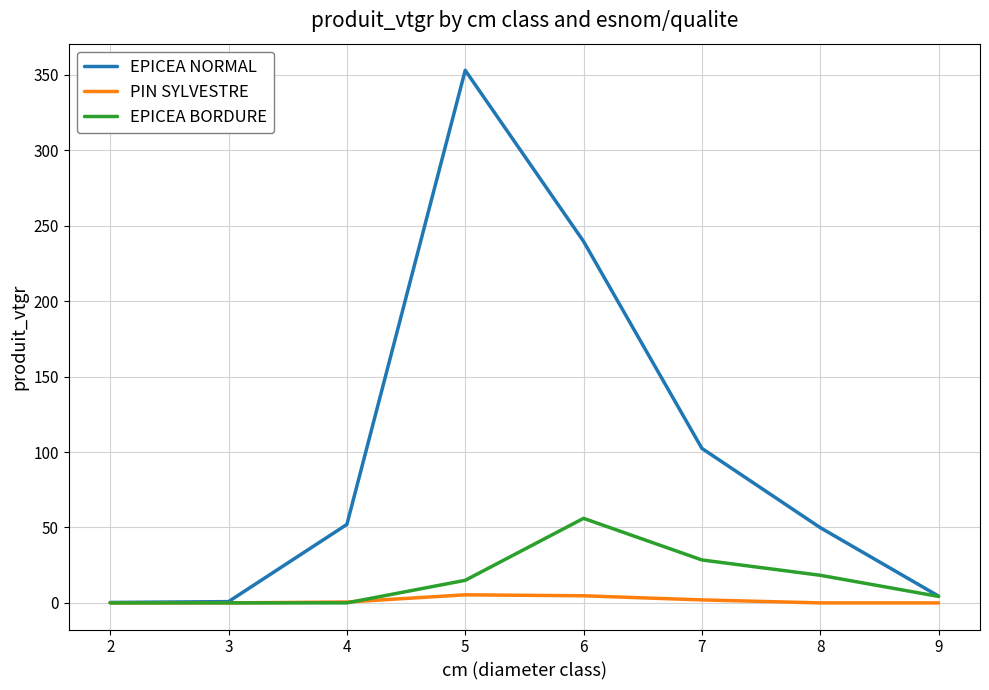

Which series has the largest range (max minus min)?

EPICEA NORMAL